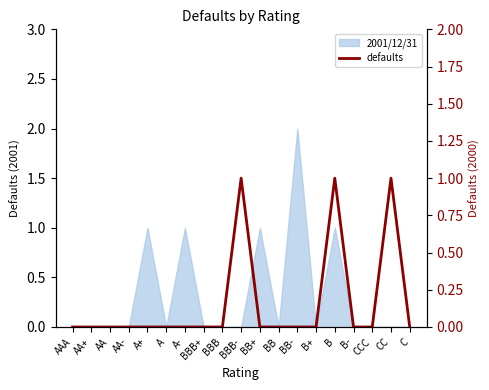

Is it true that the value at BB is 0?

False